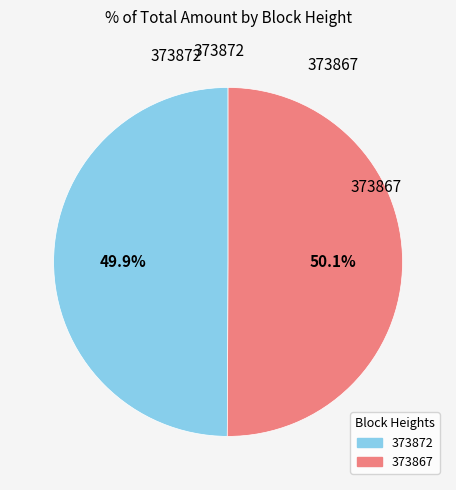

Does any single category account for the majority?

Yes